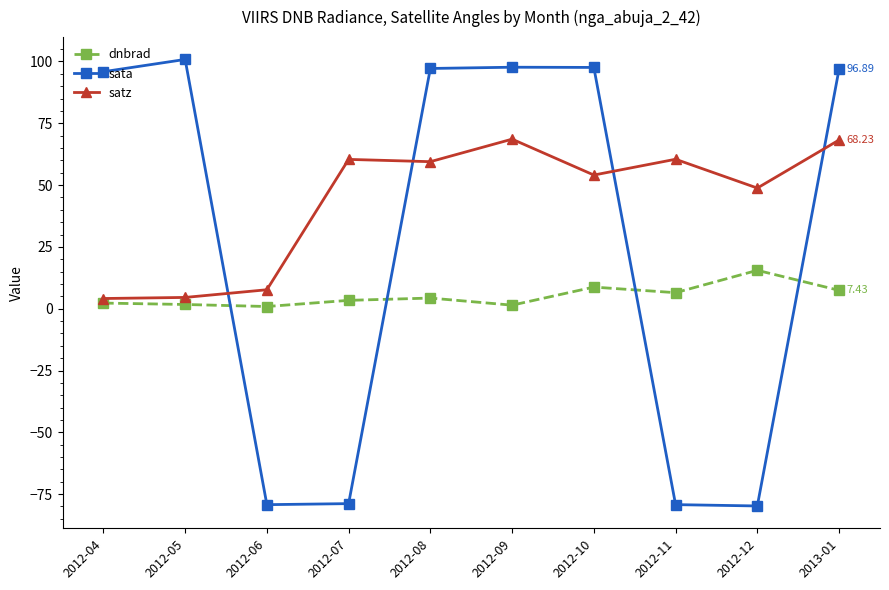

How many lines are shown in the chart?

3